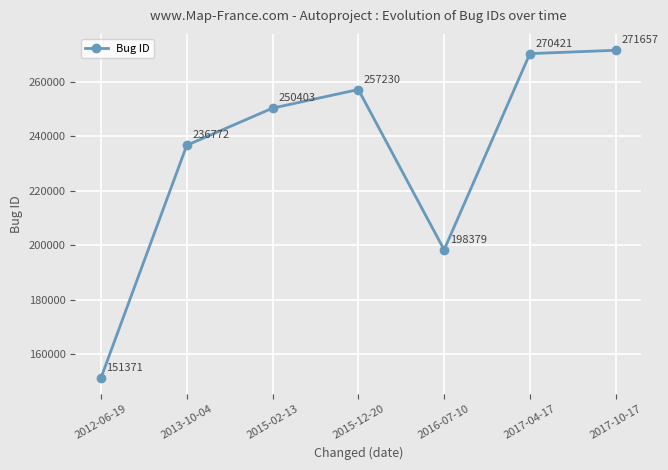

Count the number of data series in this chart.

1